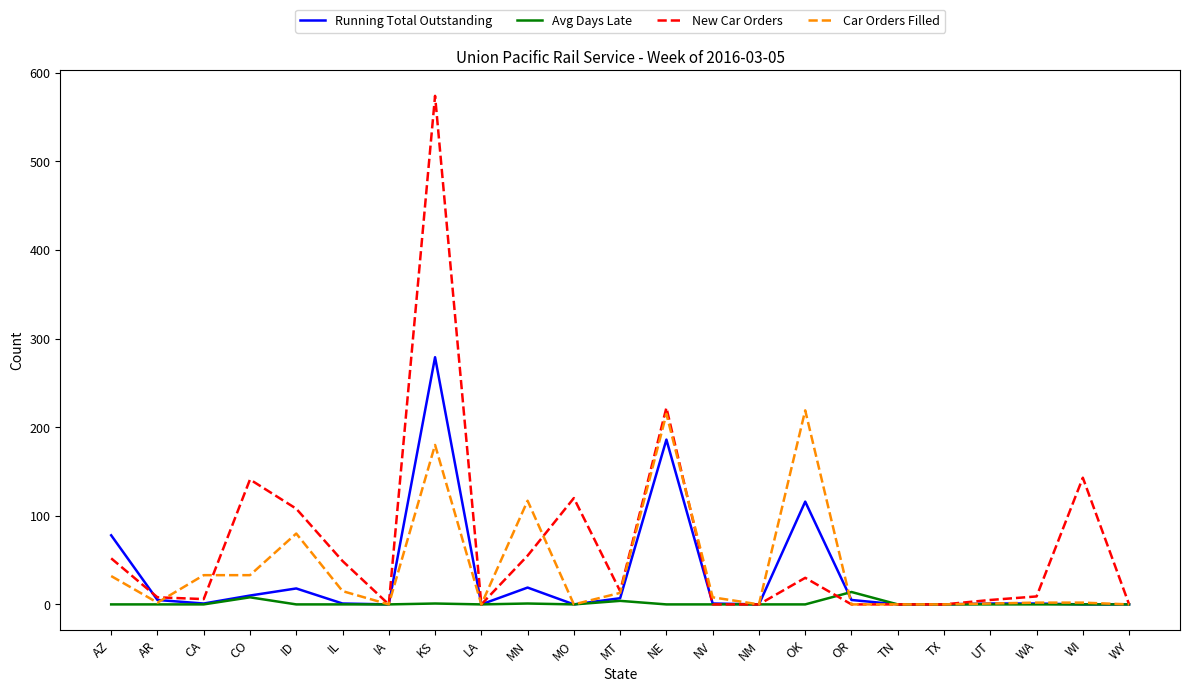

List the series in order of their peak value, highest first.

New Car Orders, Running Total Outstanding, Car Orders Filled, Avg Days Late